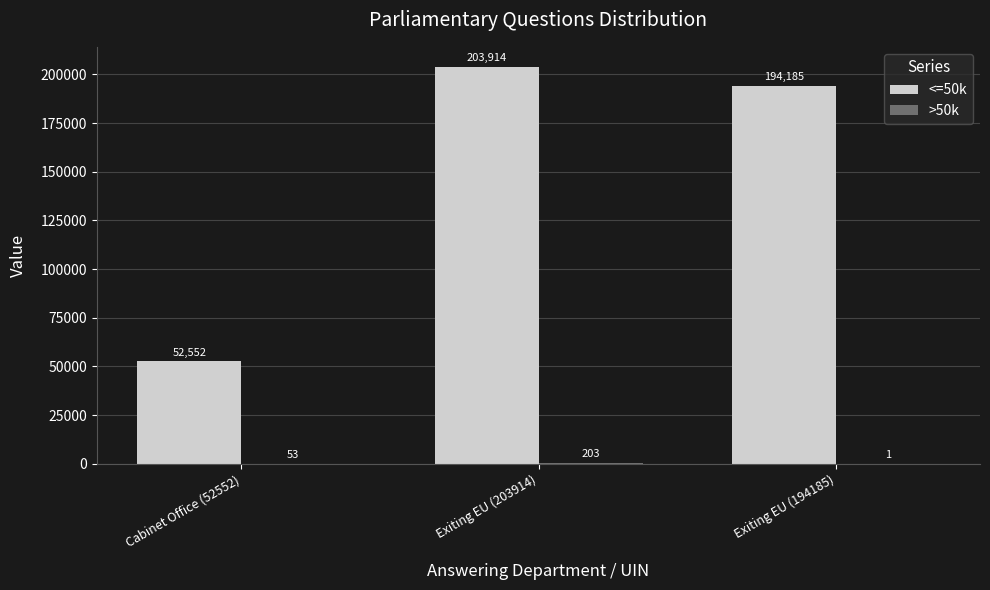

What is the average value of the <=50k series?

150217